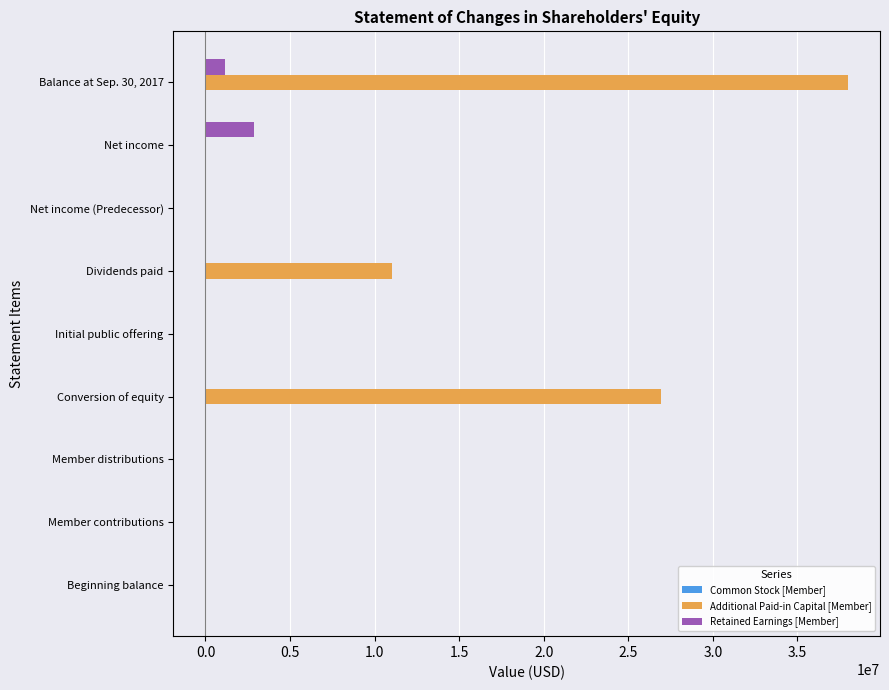

Which series has the widest spread of values?

Additional Paid-in Capital [Member]